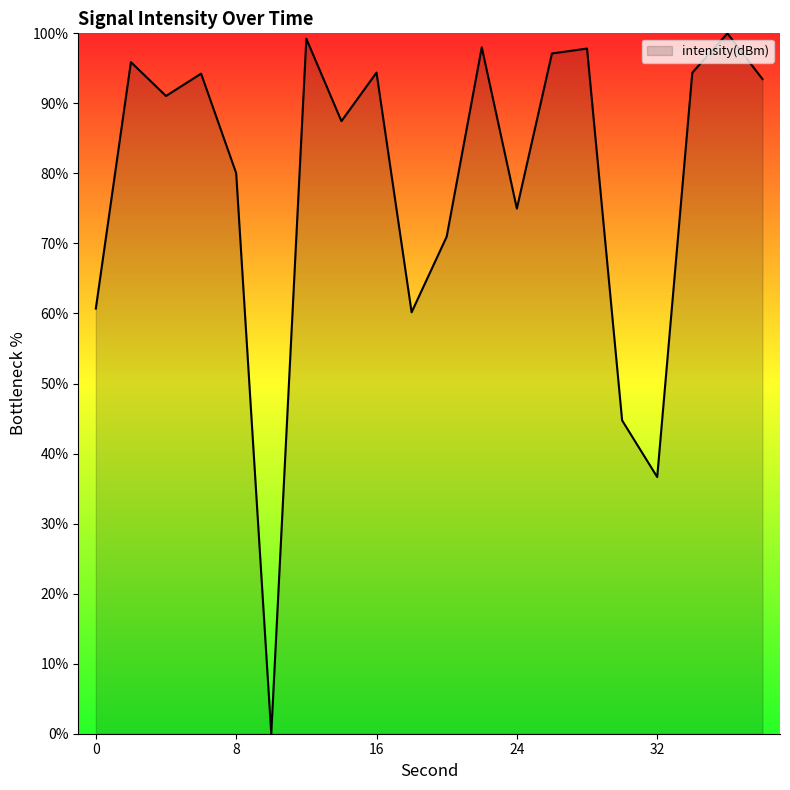

What is the greatest value displayed?

100.0